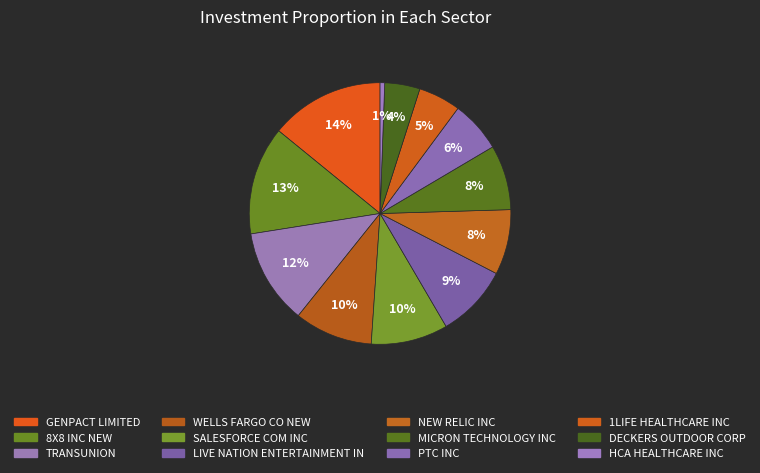

To the nearest percent, what is the average slice percentage?

8%